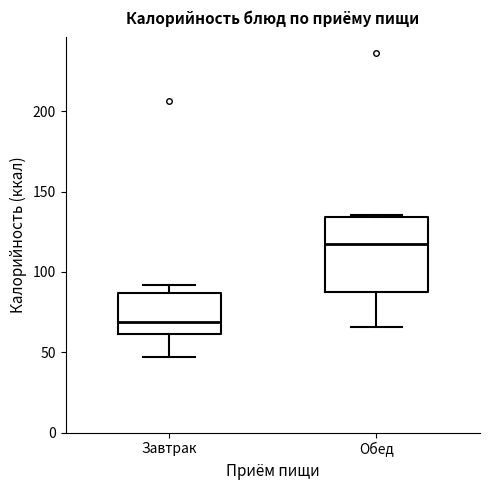

Comparing the boxes themselves (not the whiskers), which one is the tallest?

Обед